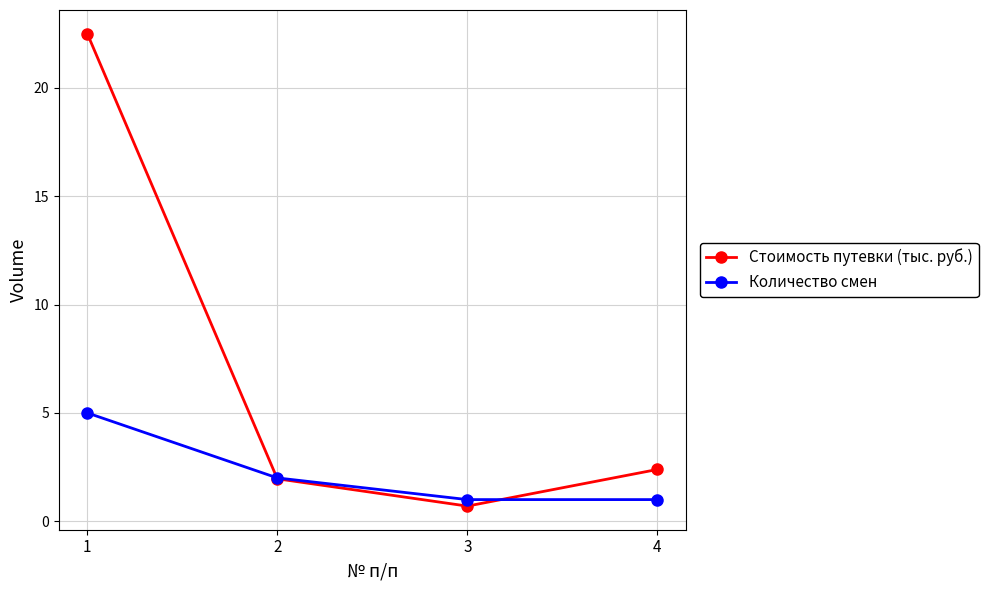

Between 2 and 3, which series saw the biggest shift?

Стоимость путевки (тыс. руб.)